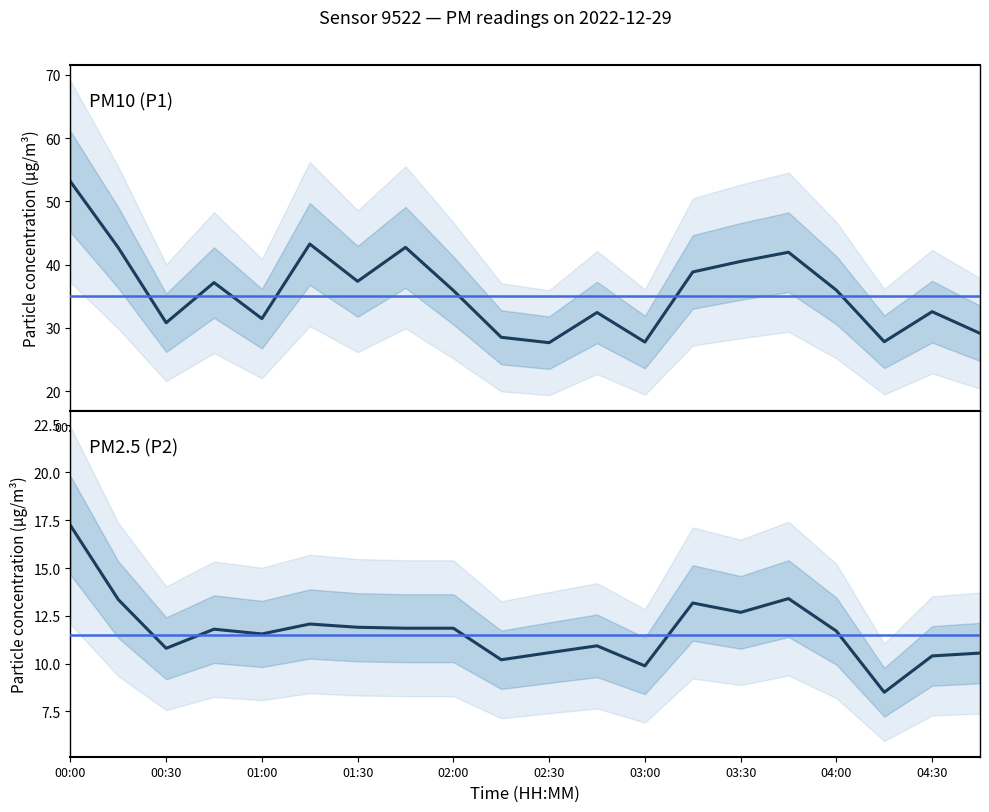

How many values in the P2 series exceed 11?

12